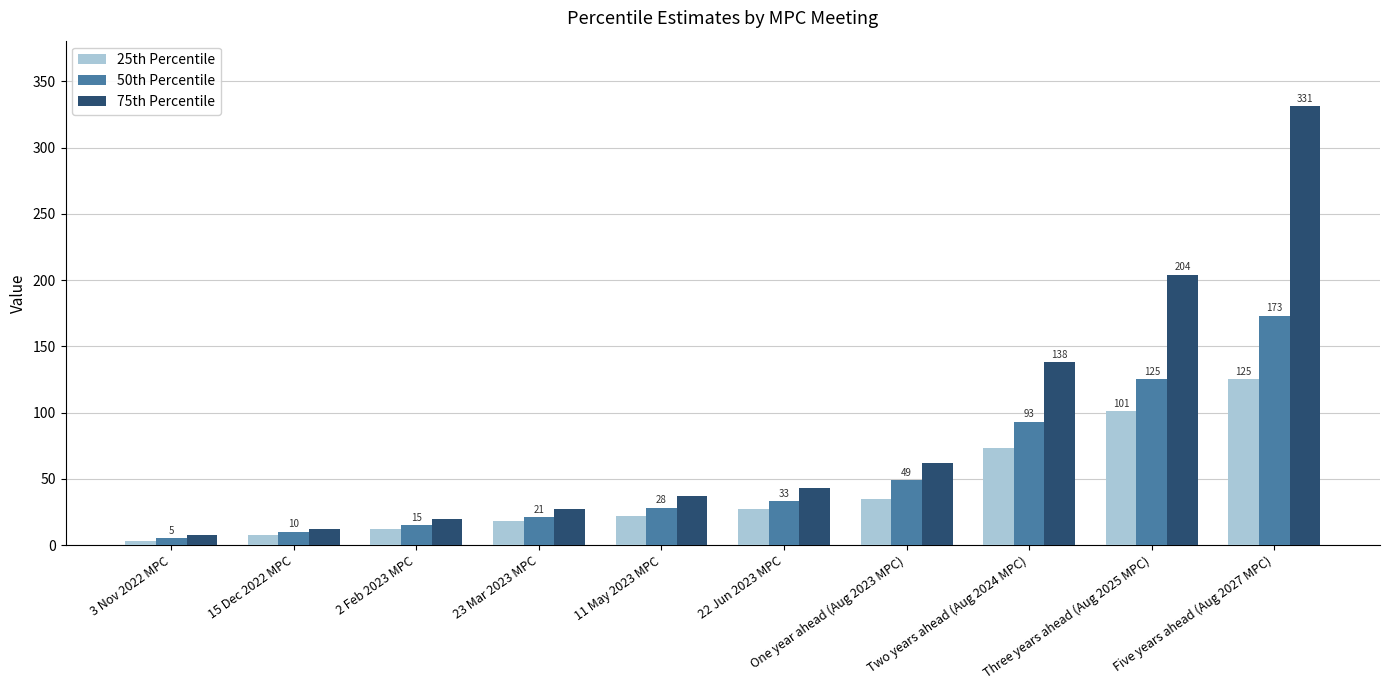

List the labels in order of 25th Percentile value, smallest first.

3 Nov 2022 MPC, 15 Dec 2022 MPC, 2 Feb 2023 MPC, 23 Mar 2023 MPC, 11 May 2023 MPC, 22 Jun 2023 MPC, One year ahead (Aug 2023 MPC), Two years ahead (Aug 2024 MPC), Three years ahead (Aug 2025 MPC), Five years ahead (Aug 2027 MPC)